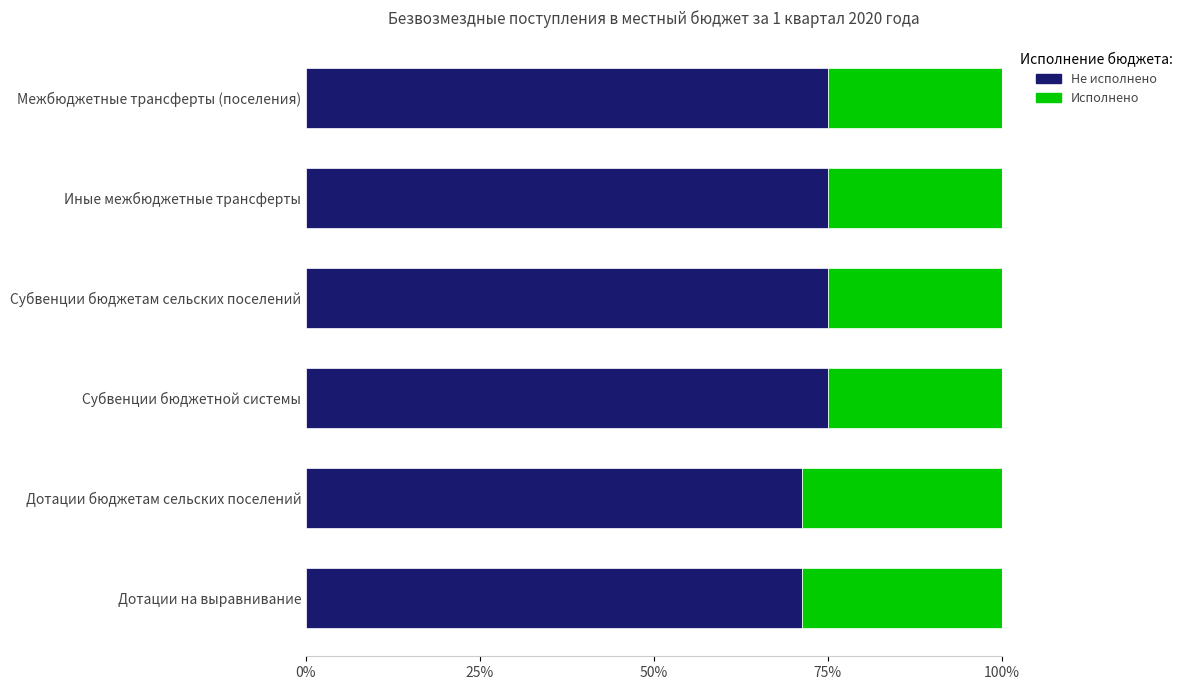

What is the total value across all series at Дотации на выравнивание?

100.0